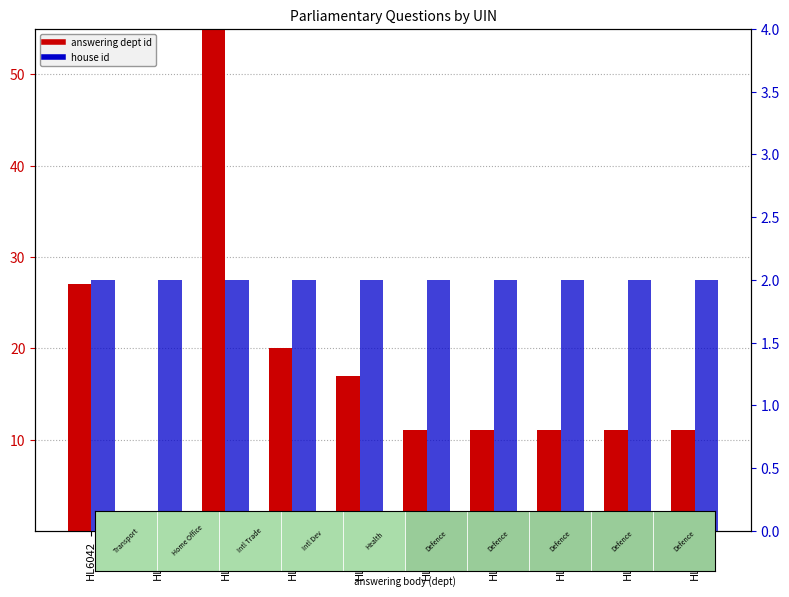

What is the value of the house id bar at the 8th from the left?

2